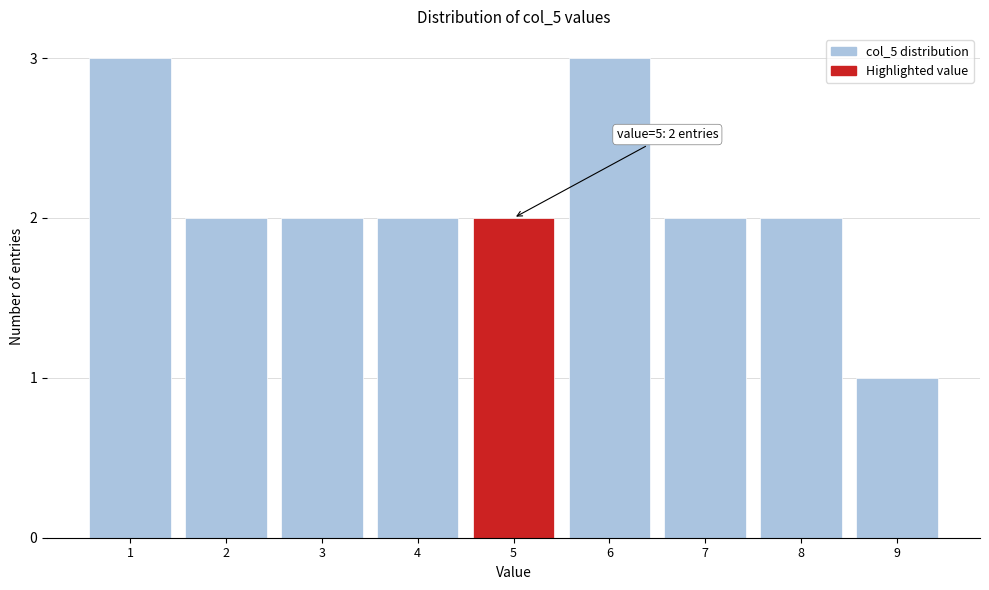

Reading left to right, what are all the values shown in this chart?

3	2	2	2	2	3	2	2	1